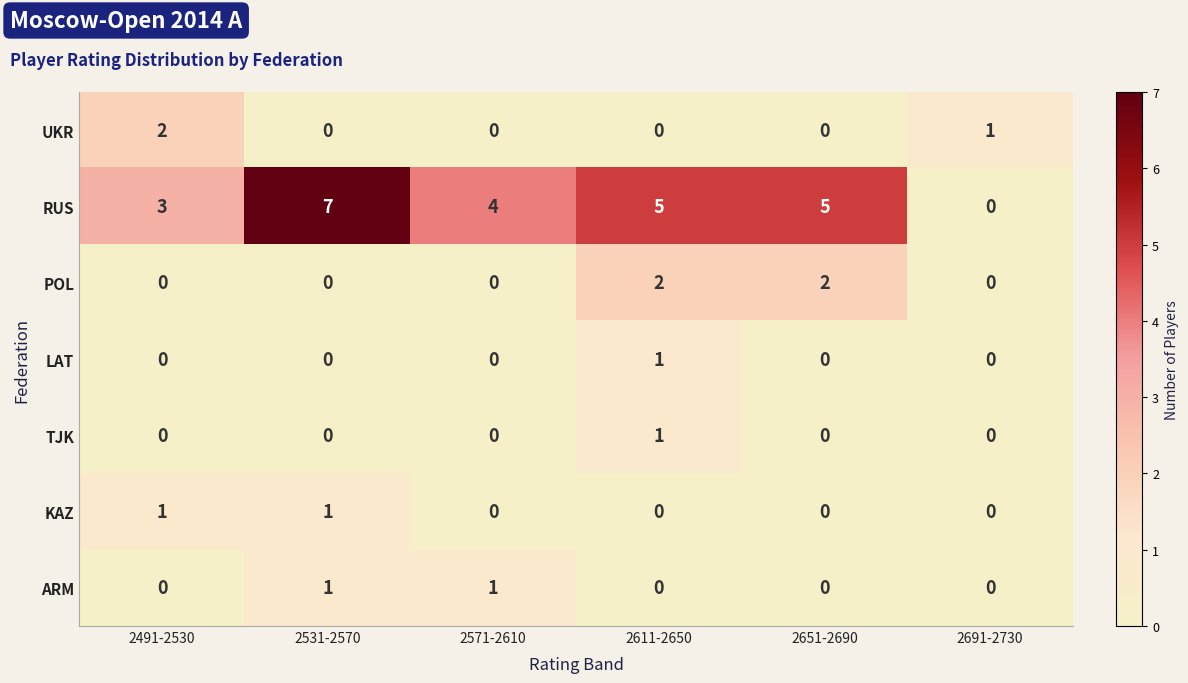

What is the greatest value displayed?

7